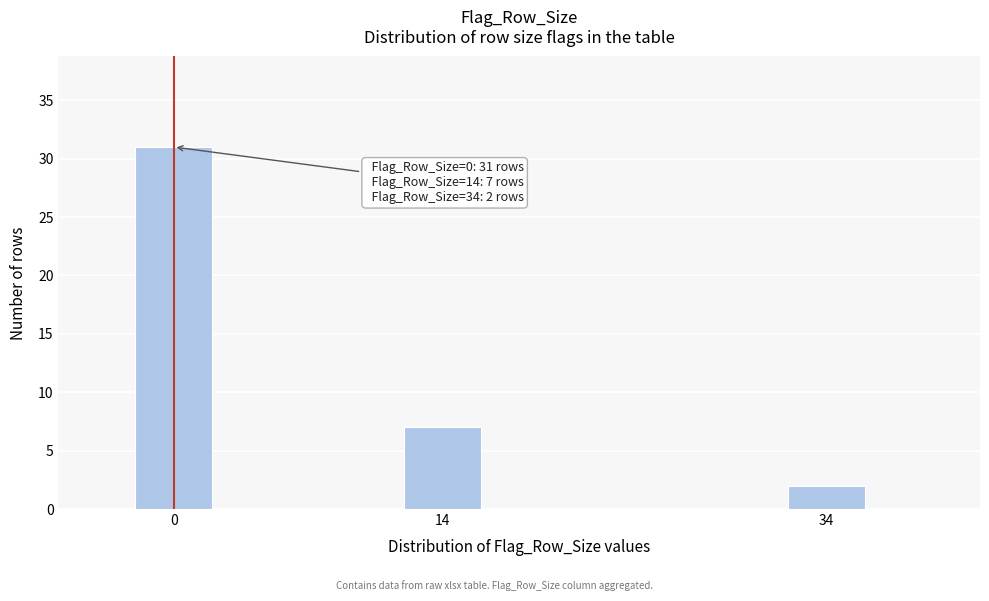

Reading right to left, list all the values displayed in this chart.

2	7	31